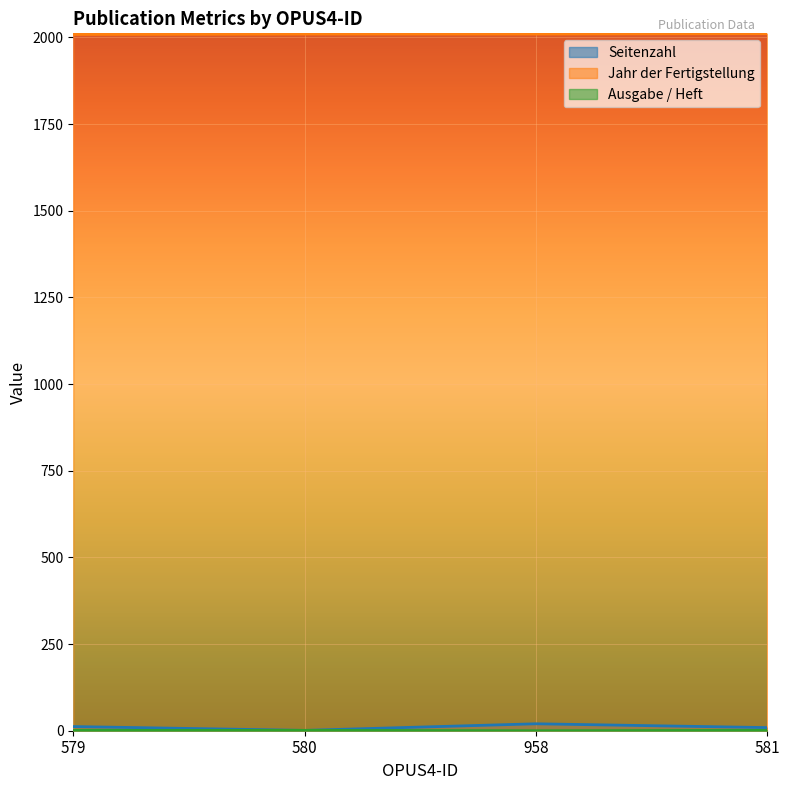

What is the label of the 2nd point from the left?

580